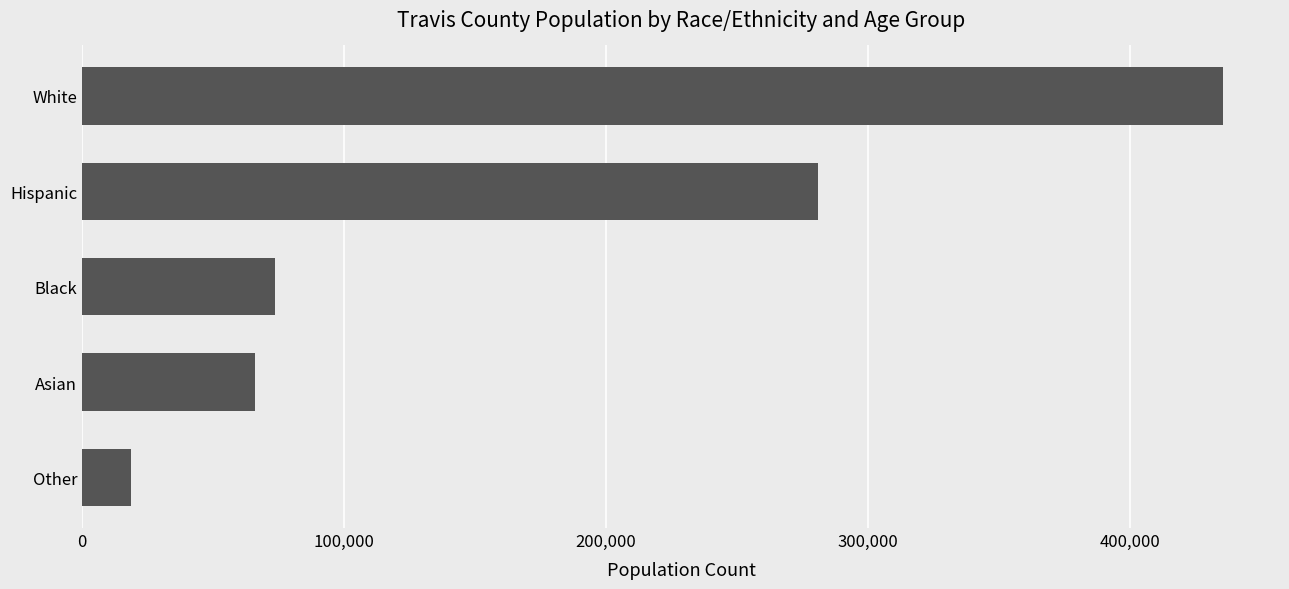

Reading top to bottom, extract all data points from this chart.

435473	280944	73561	65865	18731